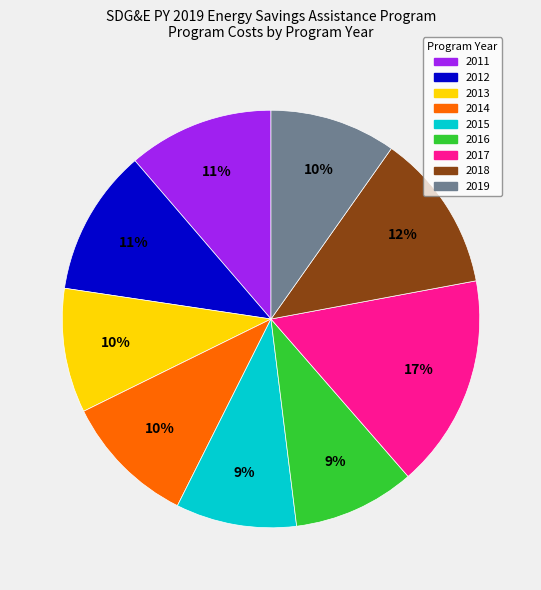

To the nearest percent, what is the combined percentage of 2017 and 2014?

27%